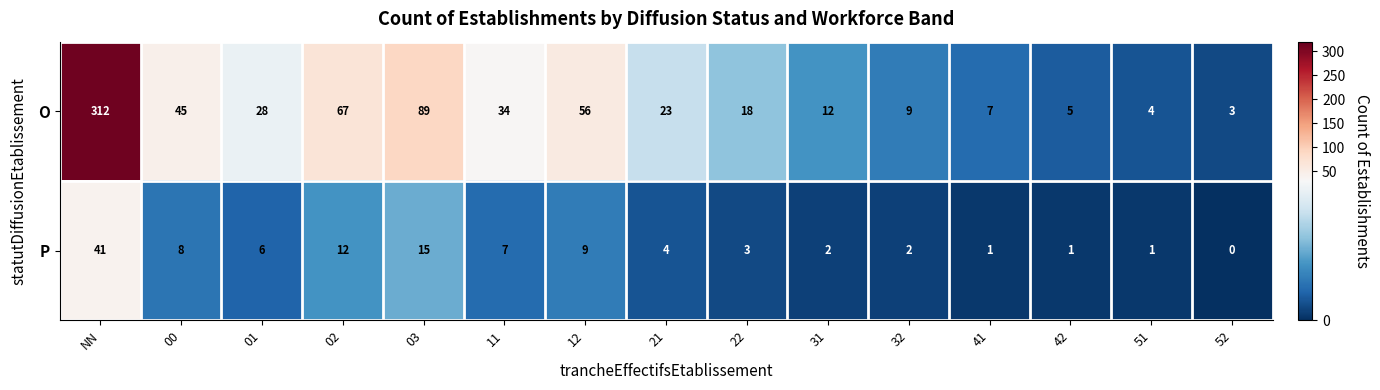

Which label corresponds to the smallest value in the chart?

52